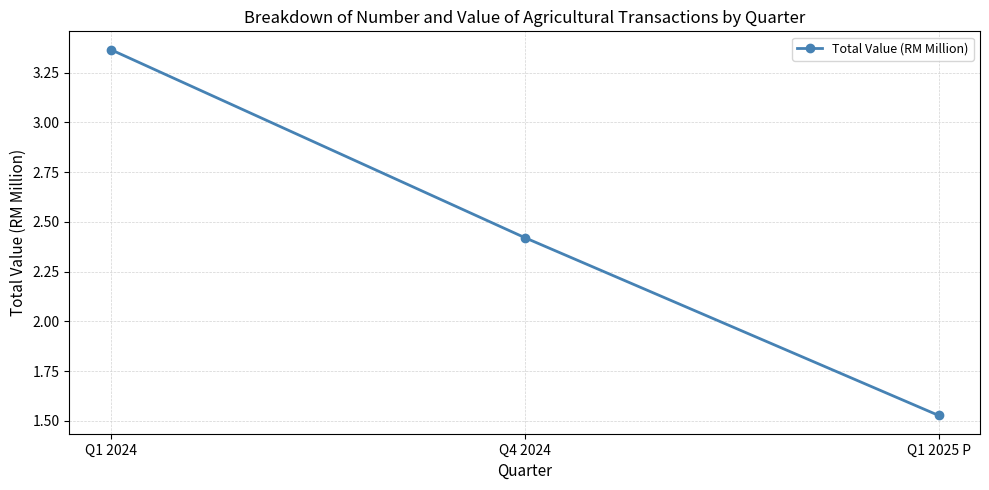

Is it true that the value at Q1 2024 is 5.7?

False